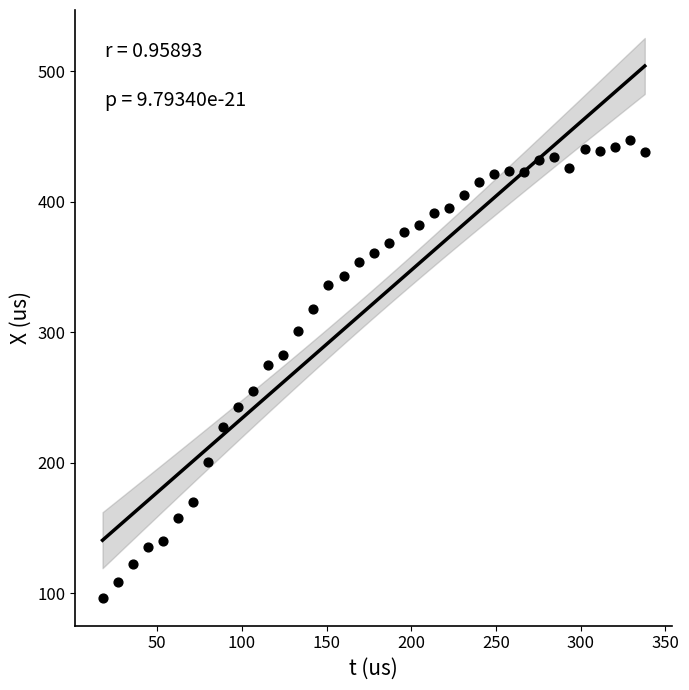

What is the range of Y values (max minus min)?

350.6